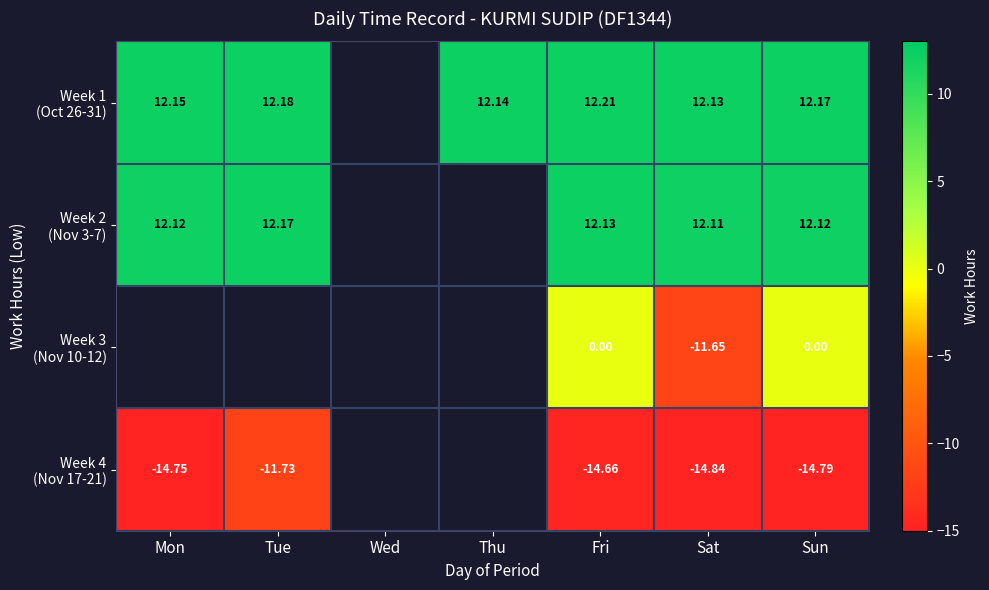

How many positive values does the Week 1 (Oct 26-31) series have?

6